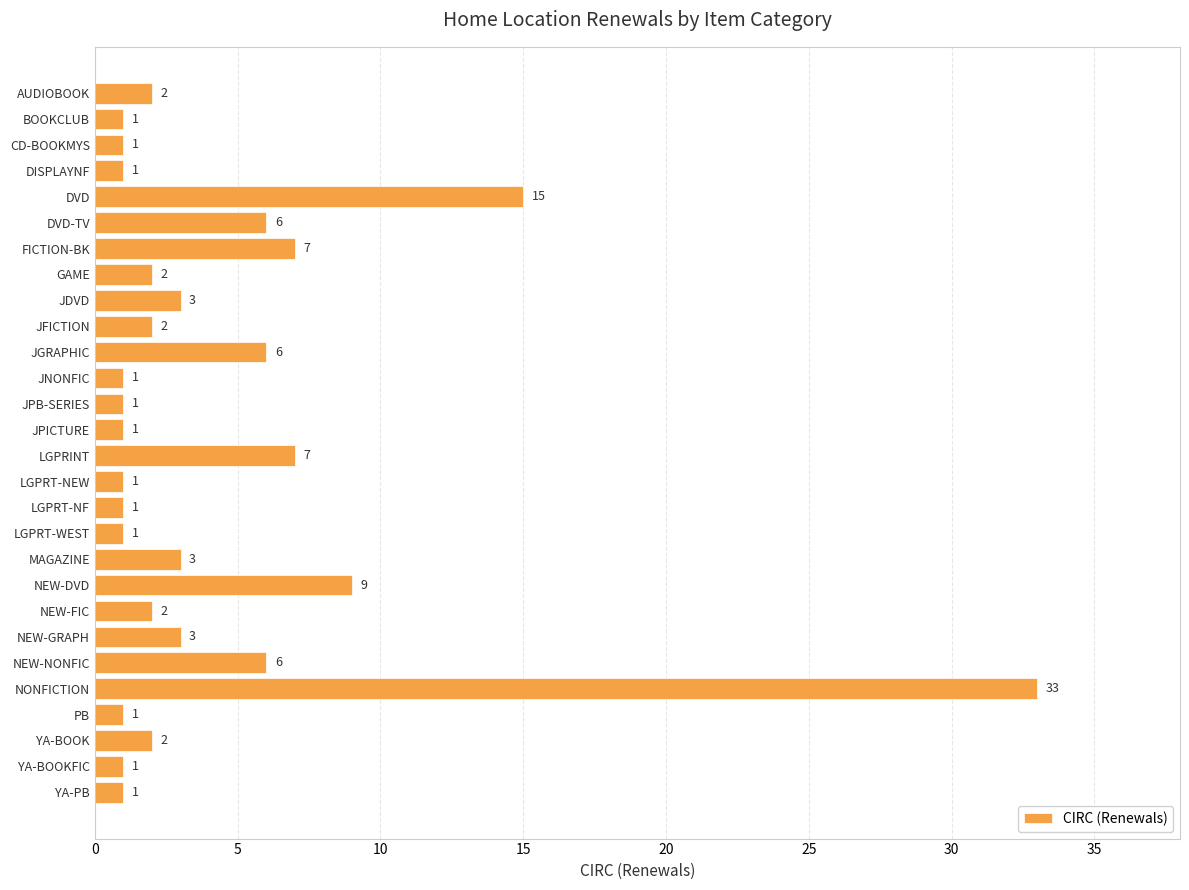

Approximately how many times larger is the value at LGPRT-WEST compared to BOOKCLUB?

1.0